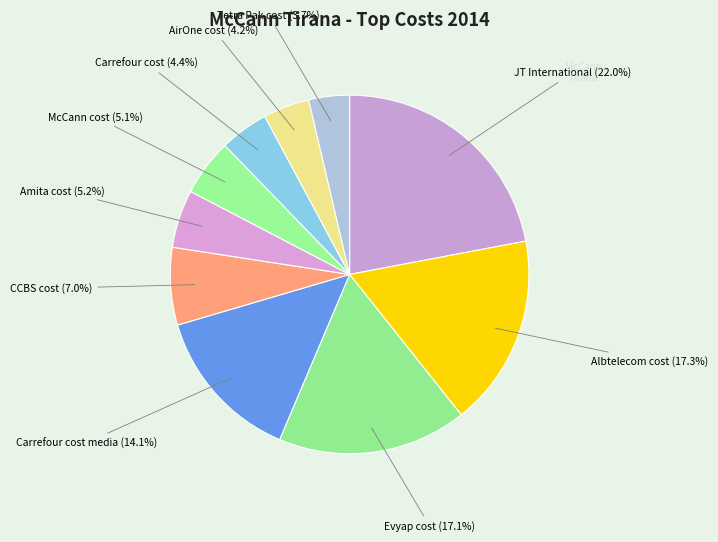

What percentage is NOT represented by Albtelecom cost?

82.7%